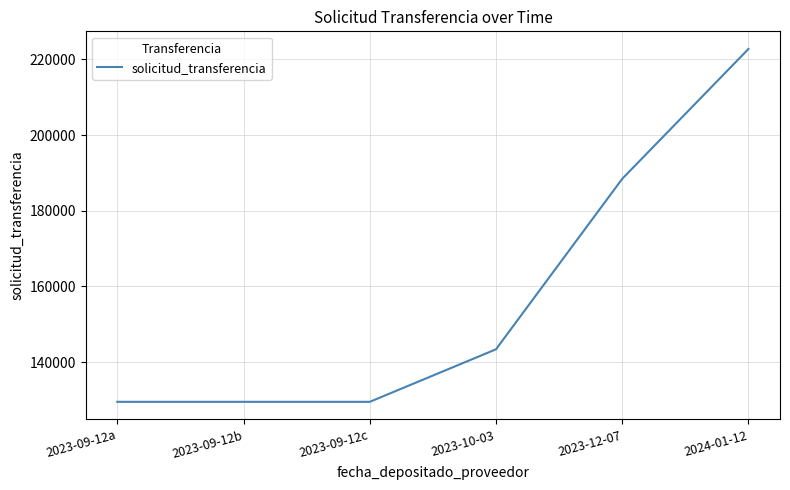

Is it true that the value at 2023-09-12a is 129526?

True